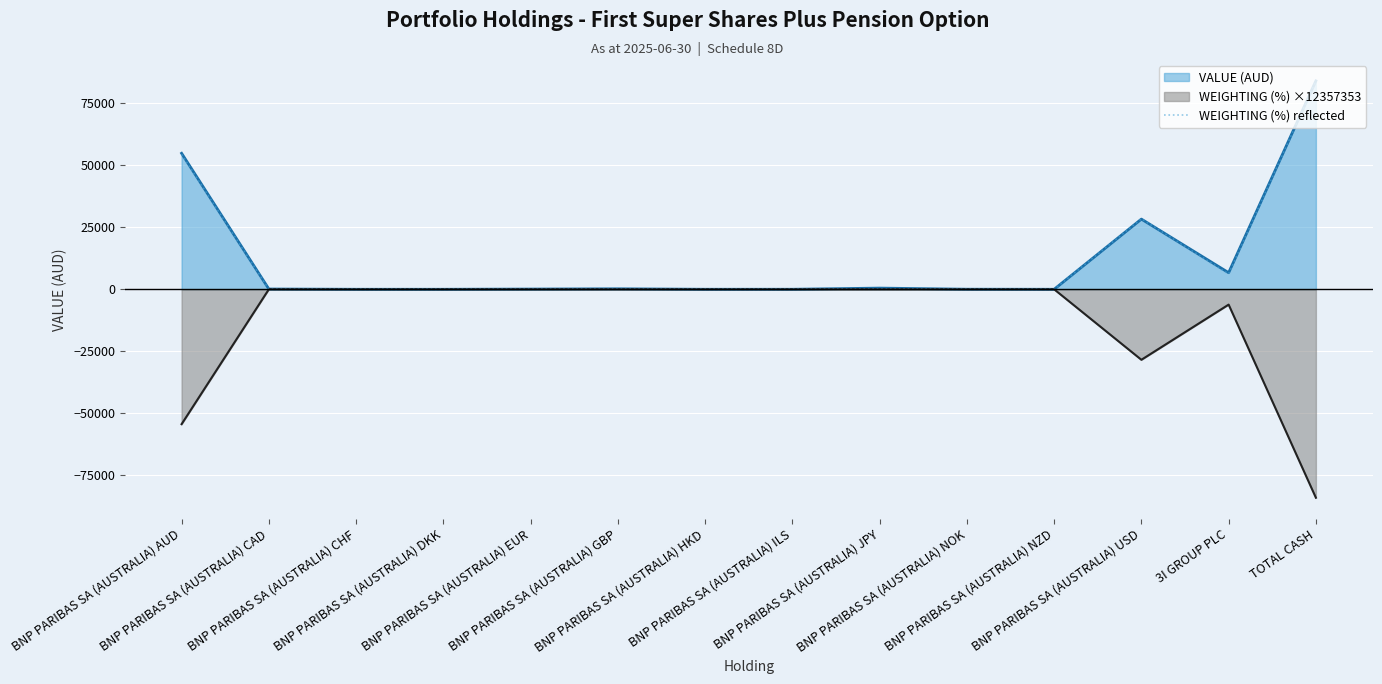

Reading left to right, transcribe all the data shown in this chart.

54372.4	0.0	0.0	0.0	0.0	0.0	0.0	0.0	0.0	0.0	0.0	28421.9	6178.7	84030.0